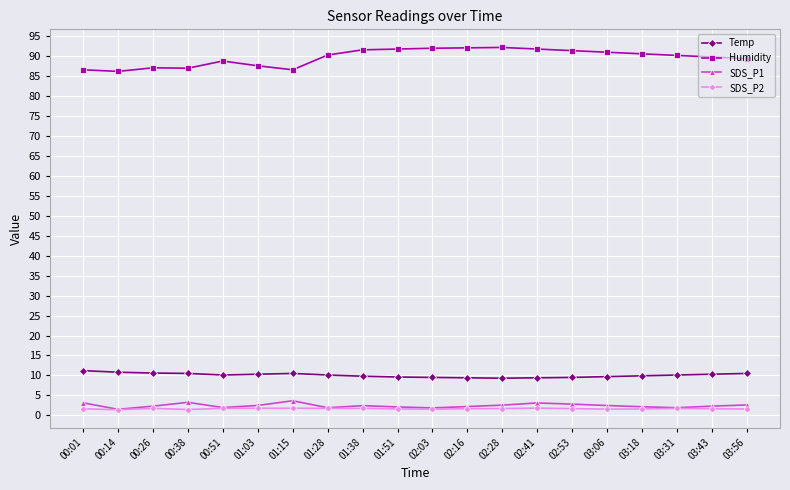

What is the average value of the SDS_P1 series?

2.4